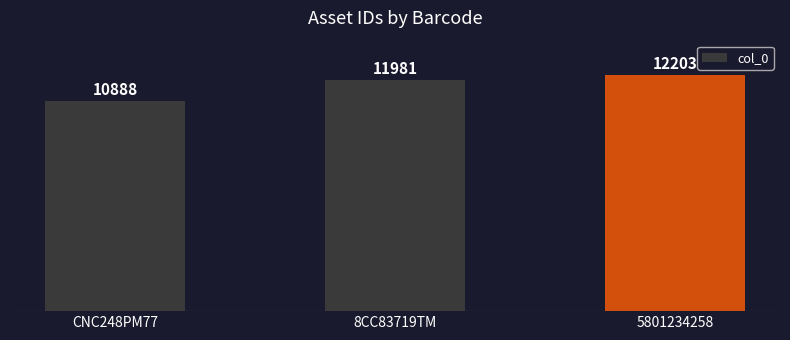

List the labels in order of value, largest first.

5801234258, 8CC83719TM, CNC248PM77